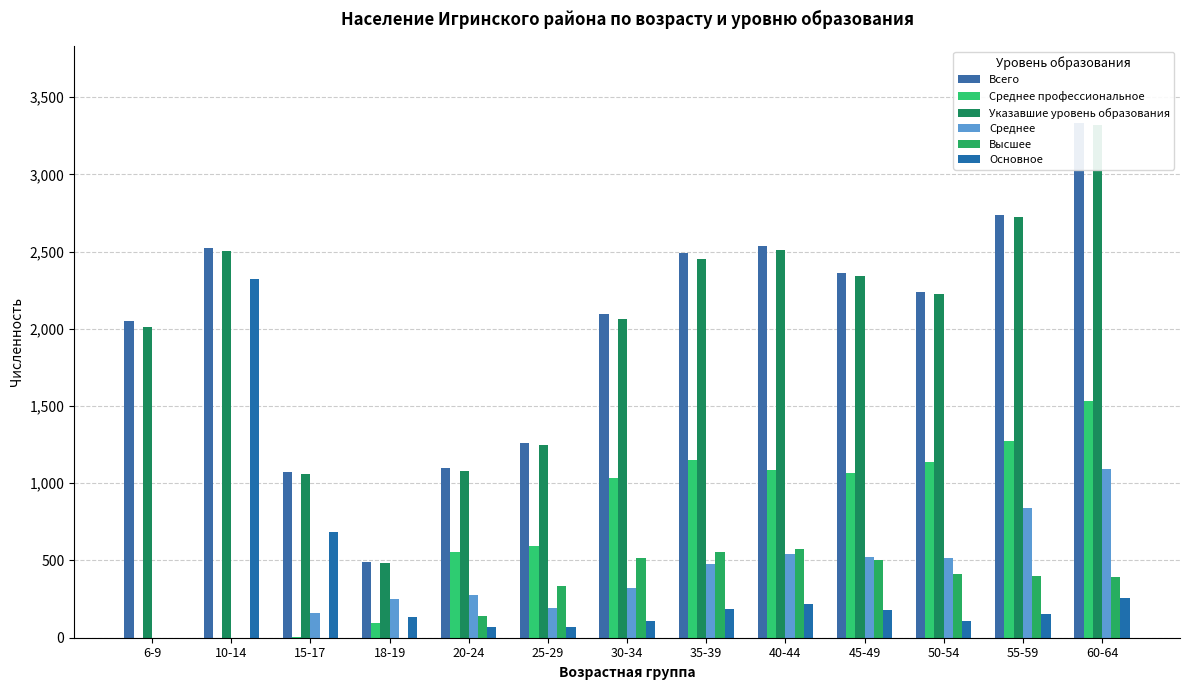

Count the number of categories in the chart.

13